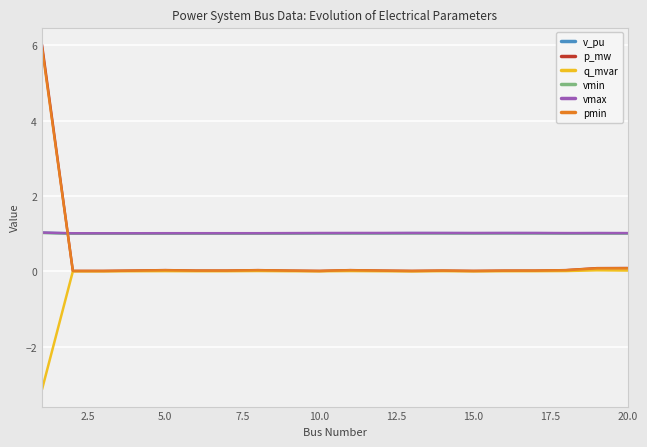

What is the sum of all vmax values?

20.4